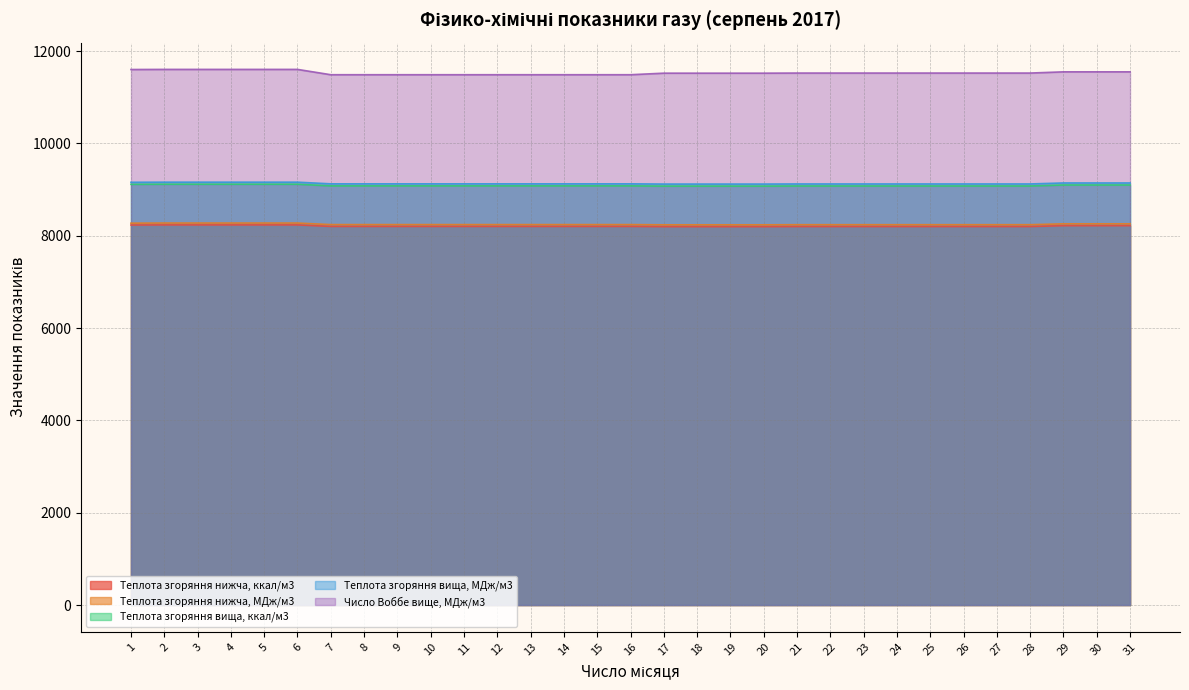

How many lines are shown in the chart?

5